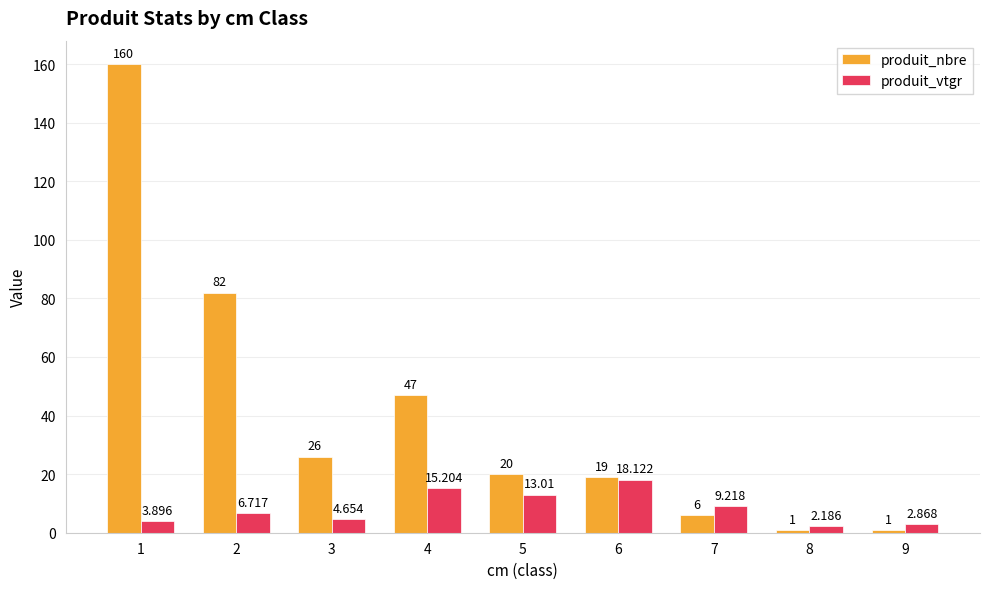

True or false: produit_vtgr has a value of 6.7 at 2.

True